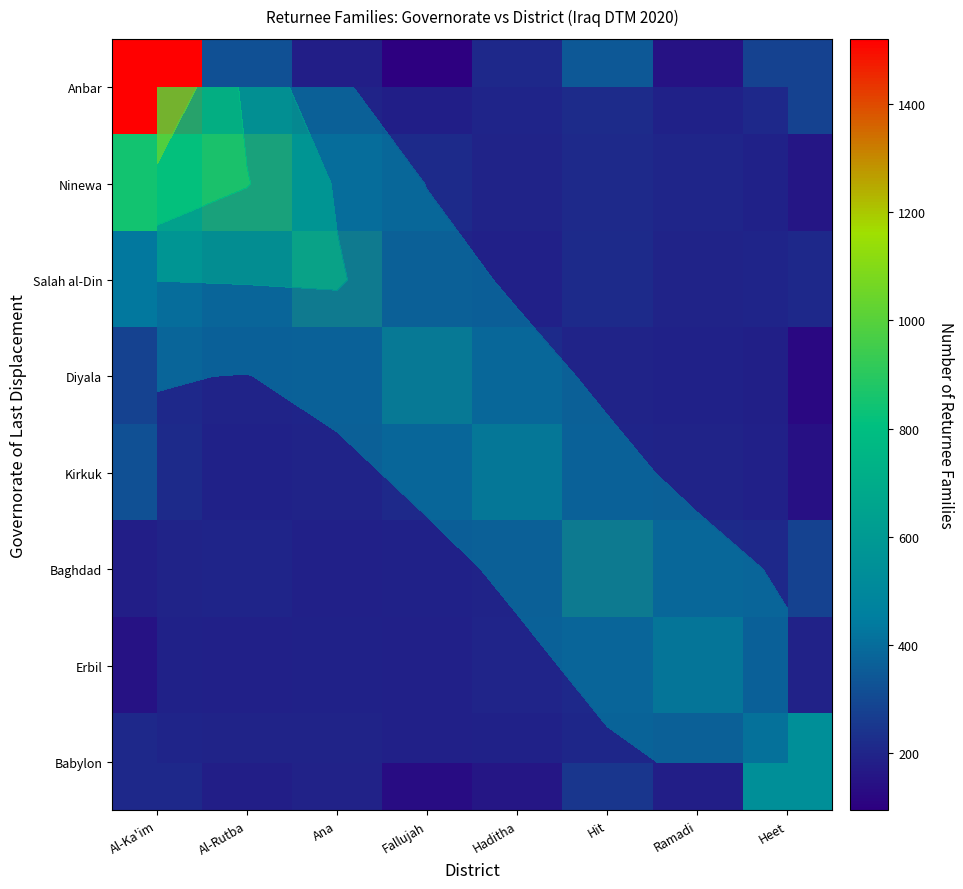

True or false: Ninewa has a value of 850 at Al-Ka'im.

True